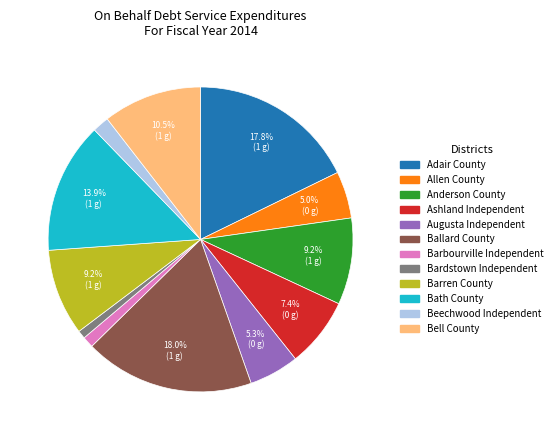

To the nearest percent, what portion does Augusta Independent represent?

5%